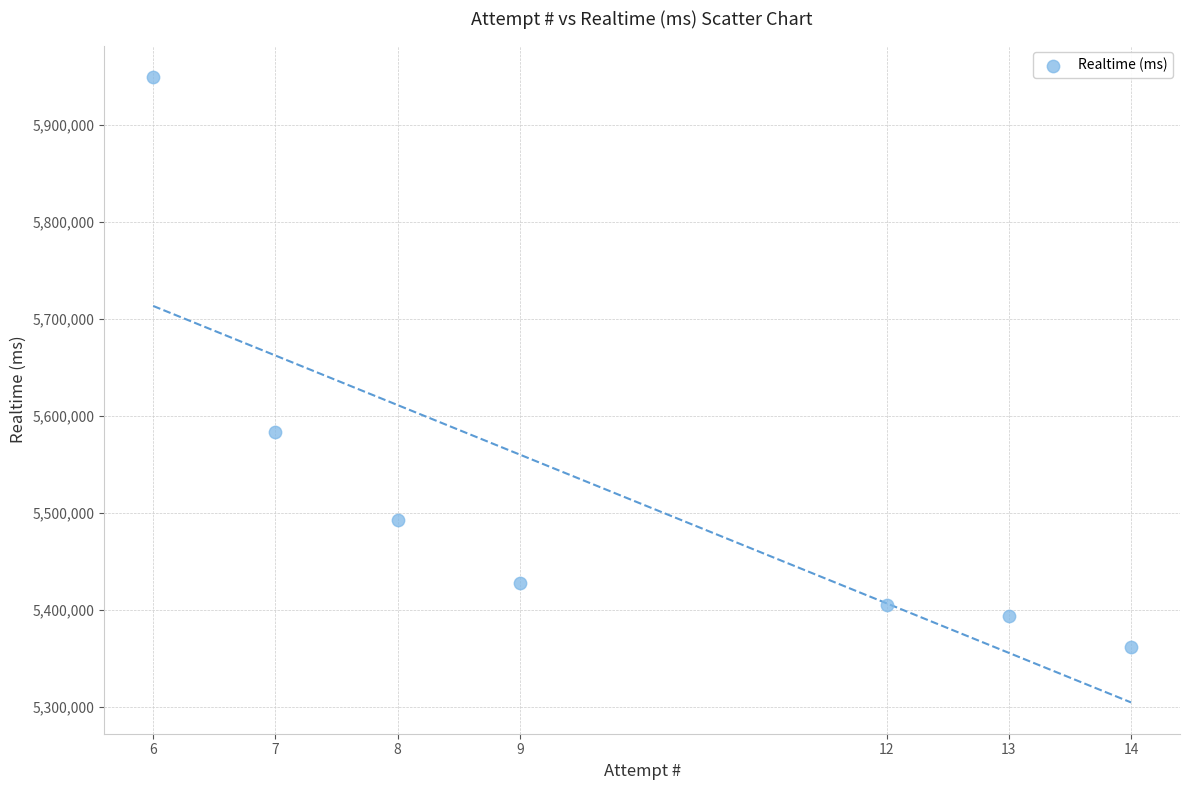

What Y value in the scatter plot is closest to 5655639?

5583787